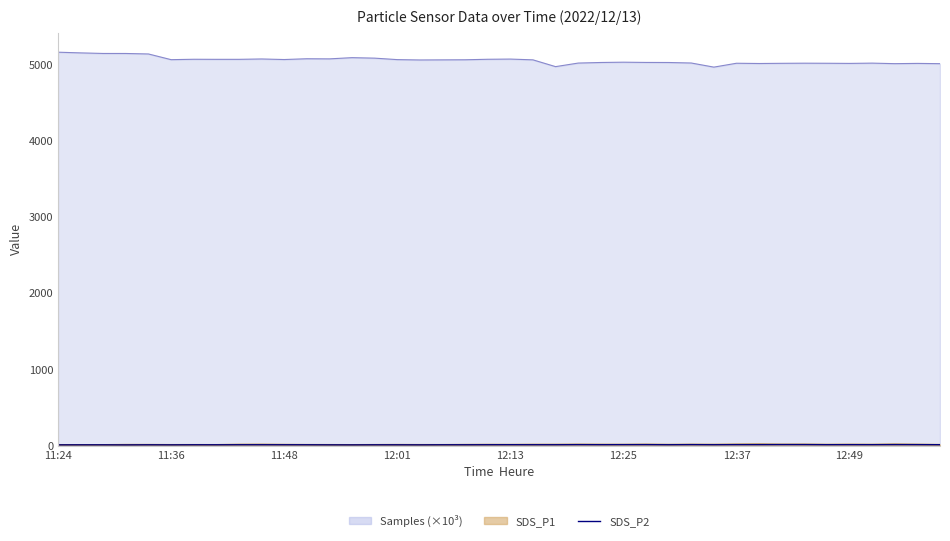

What is the smallest value displayed?

9.9